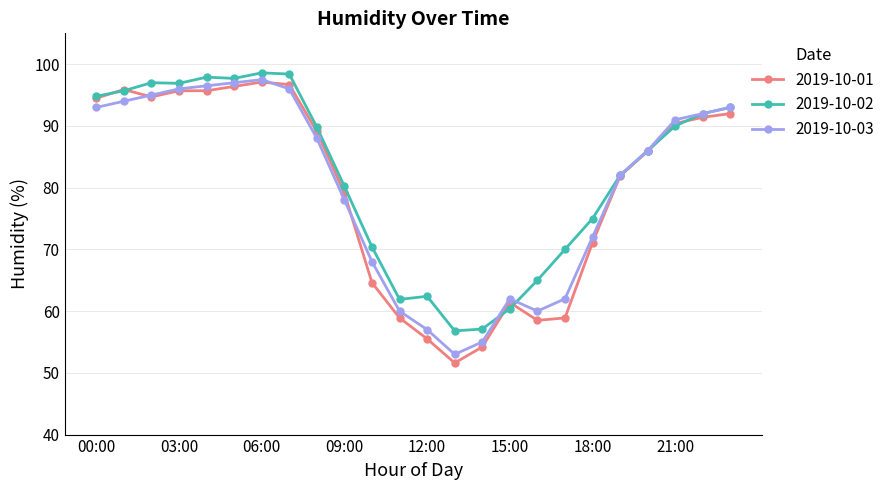

In 2019-10-02, how many points are lower than both neighbors (excluding endpoints)?

4